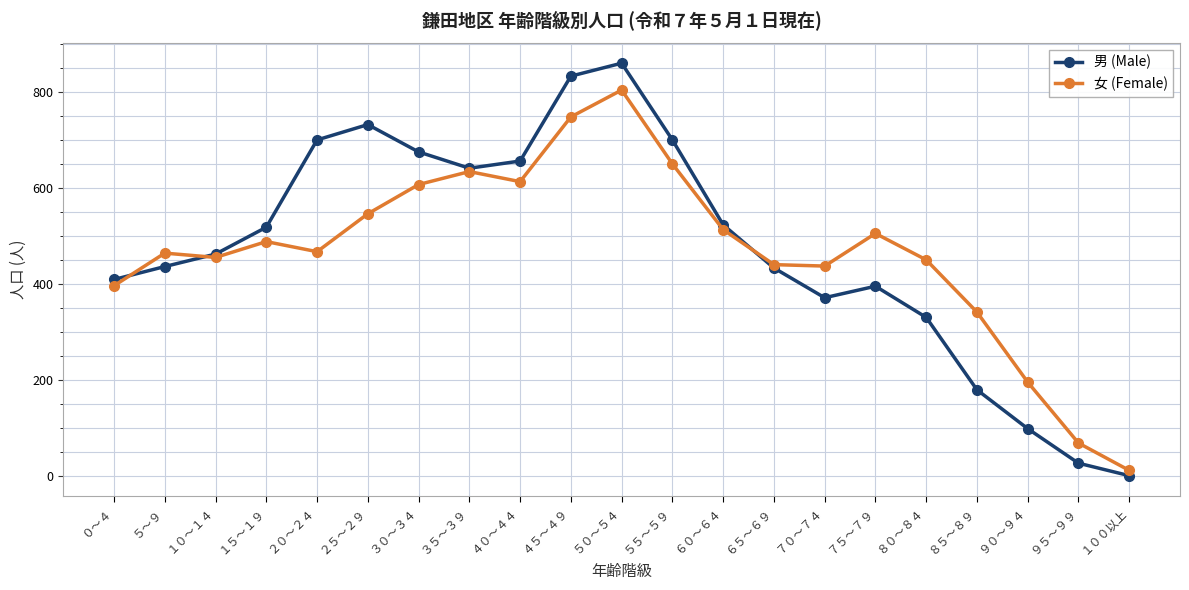

At which label is 女 (Female) closest to 407?

０～４